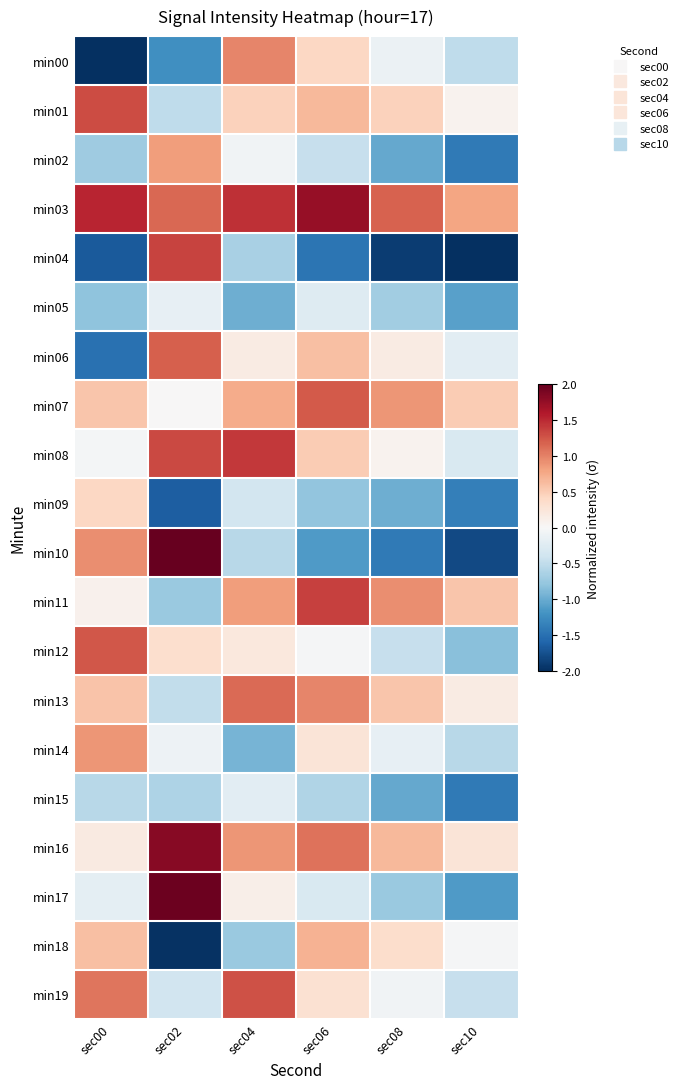

Reading left to right, transcribe all the data shown in this chart.

min00: sec00=-3.6	sec02=-1.2	sec04=1.0	sec06=0.4	sec08=-0.1	sec10=-0.5
min01: sec00=1.3	sec02=-0.5	sec04=0.5	sec06=0.6	sec08=0.5	sec10=0.1
min02: sec00=-0.7	sec02=0.8	sec04=-0.1	sec06=-0.5	sec08=-1.0	sec10=-1.4
min03: sec00=1.5	sec02=1.2	sec04=1.5	sec06=1.7	sec08=1.2	sec10=0.8
min04: sec00=-1.7	sec02=1.4	sec04=-0.6	sec06=-1.5	sec08=-1.9	sec10=-2.3
min05: sec00=-0.8	sec02=-0.2	sec04=-1.0	sec06=-0.3	sec08=-0.7	sec10=-1.1
min06: sec00=-1.5	sec02=1.2	sec04=0.2	sec06=0.6	sec08=0.2	sec10=-0.2
min07: sec00=0.5	sec02=0.0	sec04=0.7	sec06=1.2	sec08=0.9	sec10=0.5
min08: sec00=-0.0	sec02=1.3	sec04=1.4	sec06=0.5	sec08=0.1	sec10=-0.3
min09: sec00=0.4	sec02=-1.6	sec04=-0.4	sec06=-0.8	sec08=-1.0	sec10=-1.4
min10: sec00=0.9	sec02=2.1	sec04=-0.6	sec06=-1.1	sec08=-1.4	sec10=-1.8
min11: sec00=0.1	sec02=-0.7	sec04=0.8	sec06=1.4	sec08=0.9	sec10=0.6
min12: sec00=1.2	sec02=0.3	sec04=0.2	sec06=-0.0	sec08=-0.5	sec10=-0.8
min13: sec00=0.6	sec02=-0.5	sec04=1.1	sec06=1.0	sec08=0.6	sec10=0.2
min14: sec00=0.9	sec02=-0.1	sec04=-0.9	sec06=0.3	sec08=-0.2	sec10=-0.6
min15: sec00=-0.6	sec02=-0.6	sec04=-0.2	sec06=-0.6	sec08=-1.0	sec10=-1.4
min16: sec00=0.2	sec02=1.8	sec04=0.9	sec06=1.1	sec08=0.6	sec10=0.3
min17: sec00=-0.2	sec02=2.0	sec04=0.1	sec06=-0.3	sec08=-0.7	sec10=-1.1
min18: sec00=0.6	sec02=-2.0	sec04=-0.7	sec06=0.7	sec08=0.4	sec10=-0.0
min19: sec00=1.1	sec02=-0.4	sec04=1.3	sec06=0.3	sec08=-0.1	sec10=-0.5